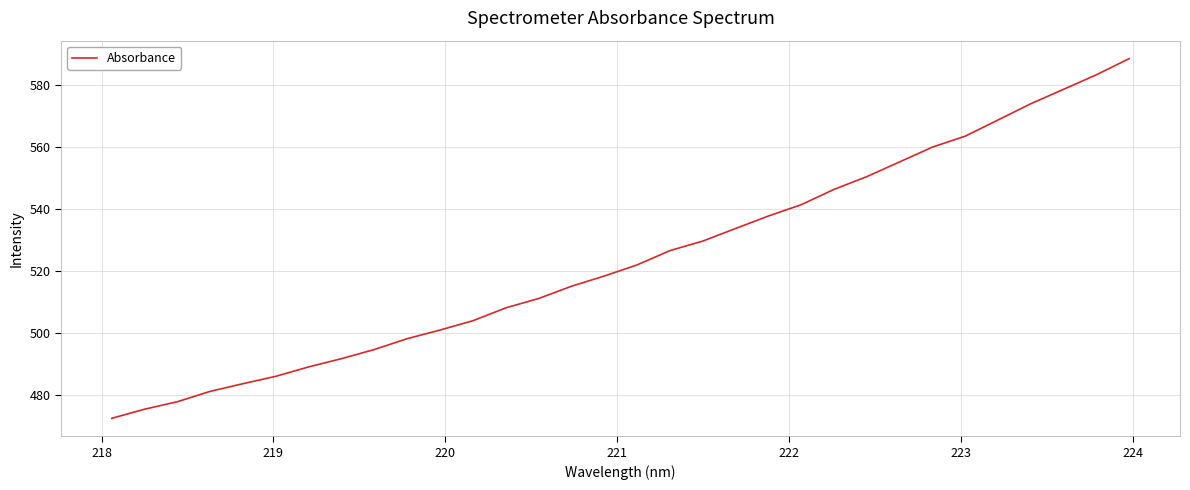

What is the difference between the maximum and minimum values?

116.2